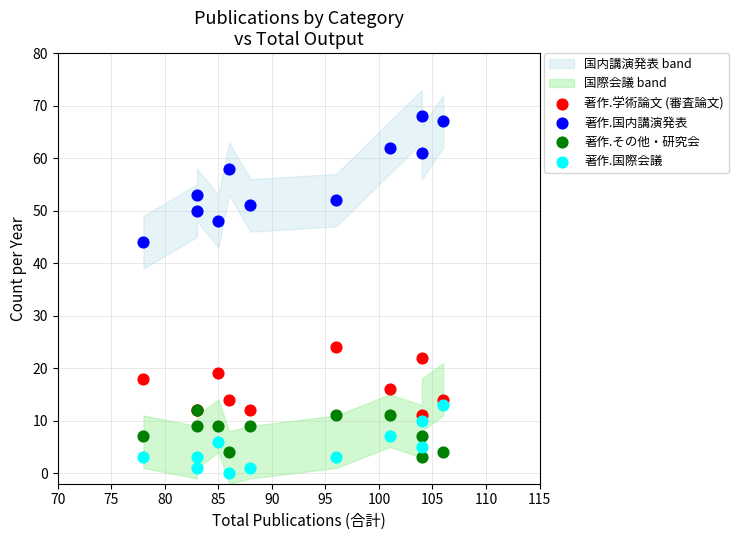

In the 著作.国内講演発表 series, what Y value is closest to 56?

58